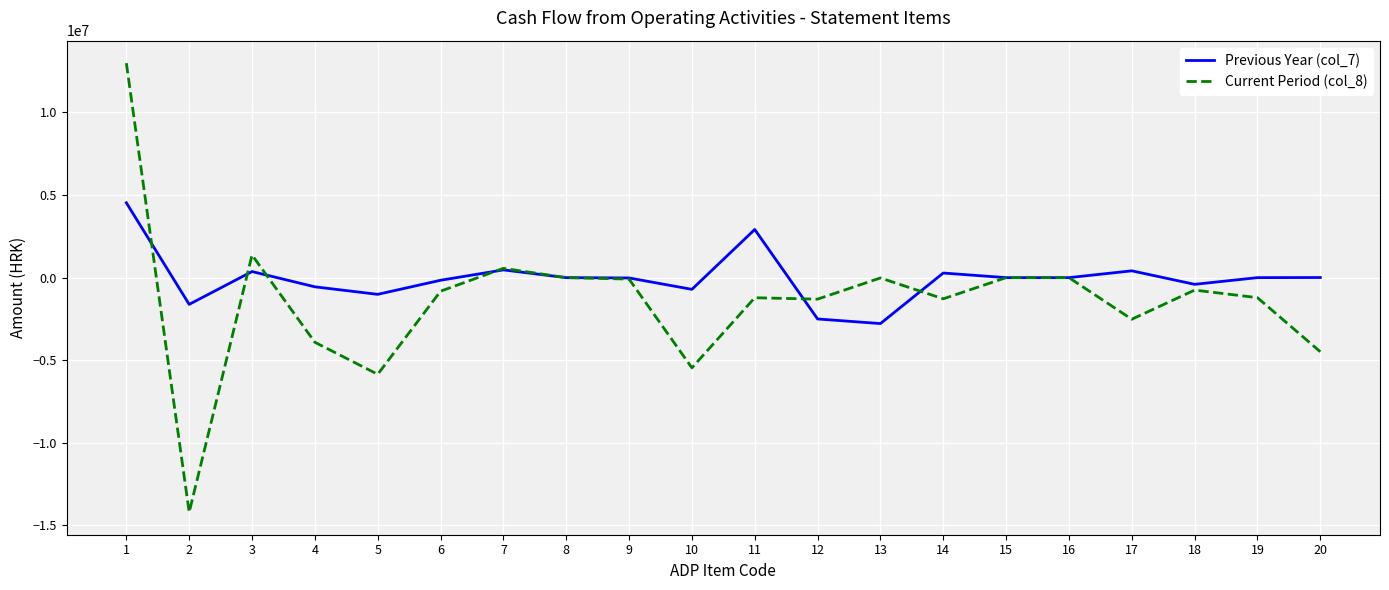

The value of Previous Year (col_7) at 15 is -2731691.1. True or false?

False